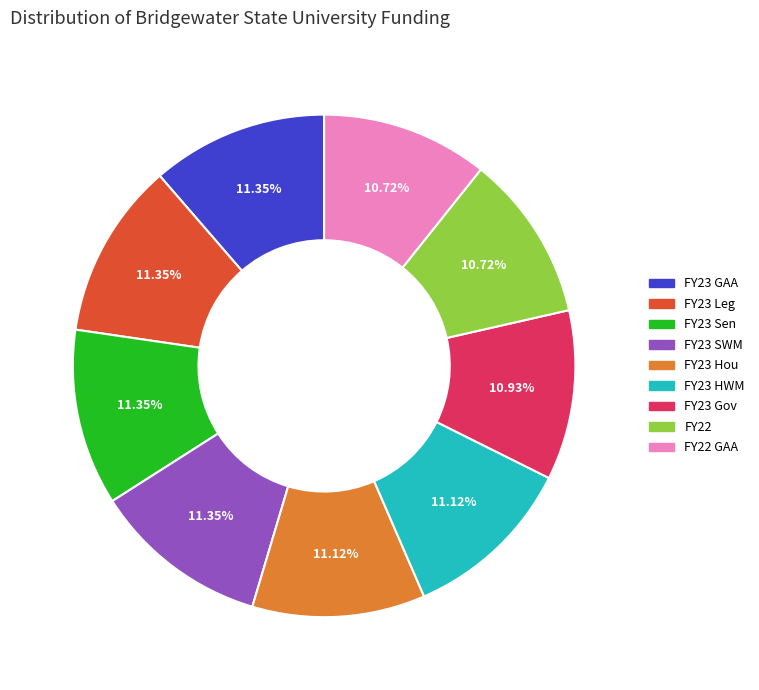

How many slices are in this pie chart?

9